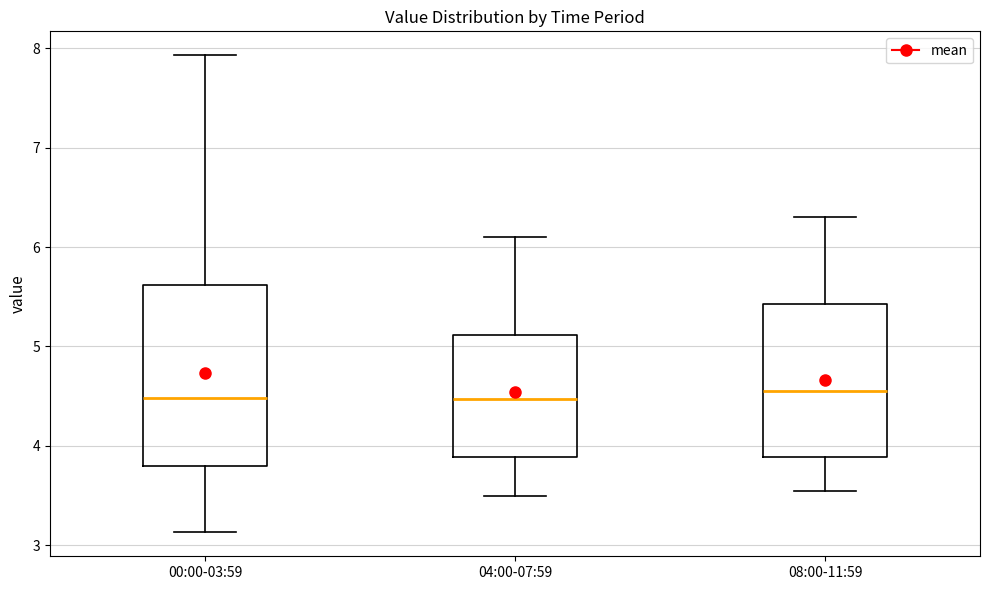

Which box is the tallest, from its lower edge to its upper edge?

00:00-03:59